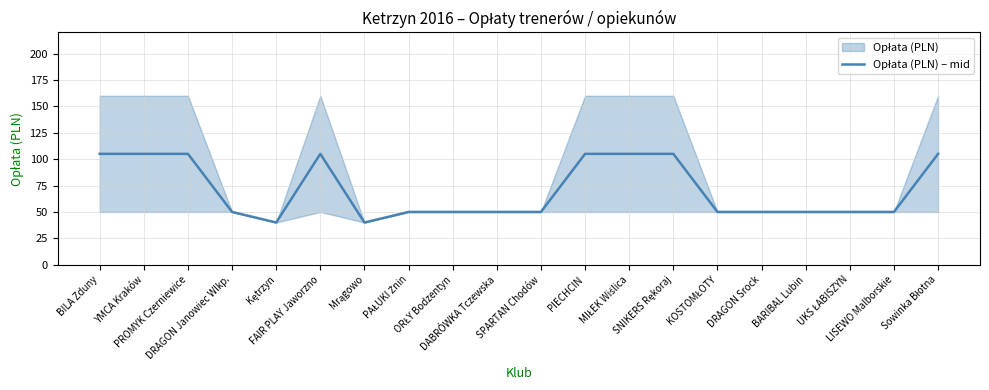

Reading left to right, transcribe all the data shown in this chart.

BILA Zduny=105	YMCA Kraków=105	PROMYK Czerniewice=105	DRAGON Janowiec Wlkp.=50	Kętrzyn=40	FAIR PLAY Jaworzno=105	Mrągowo=40	PAŁUKI Żnin=50	ORŁY Bodzentyn=50	DABRÓWKA Tczewska=50	SPARTAN Chodów=50	PIECHCIN=105	MIŁEK Wiślica=105	SNIKERS Rękoraj=105	KOSTOMŁOTY=50	DRAGON Srock=50	BARIBAL Lubin=50	UKS ŁABISZYN=50	LISEWO Malborskie=50	Sowinka Błotna=105